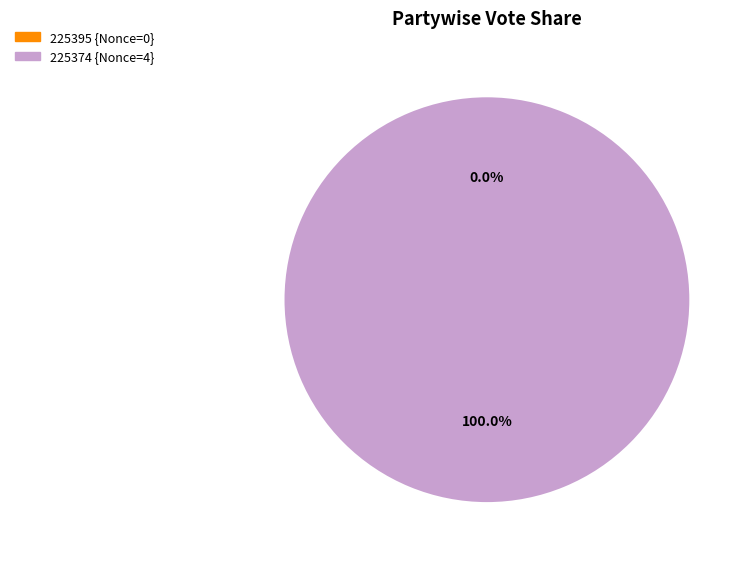

To the nearest percent, what is the average slice percentage?

50%